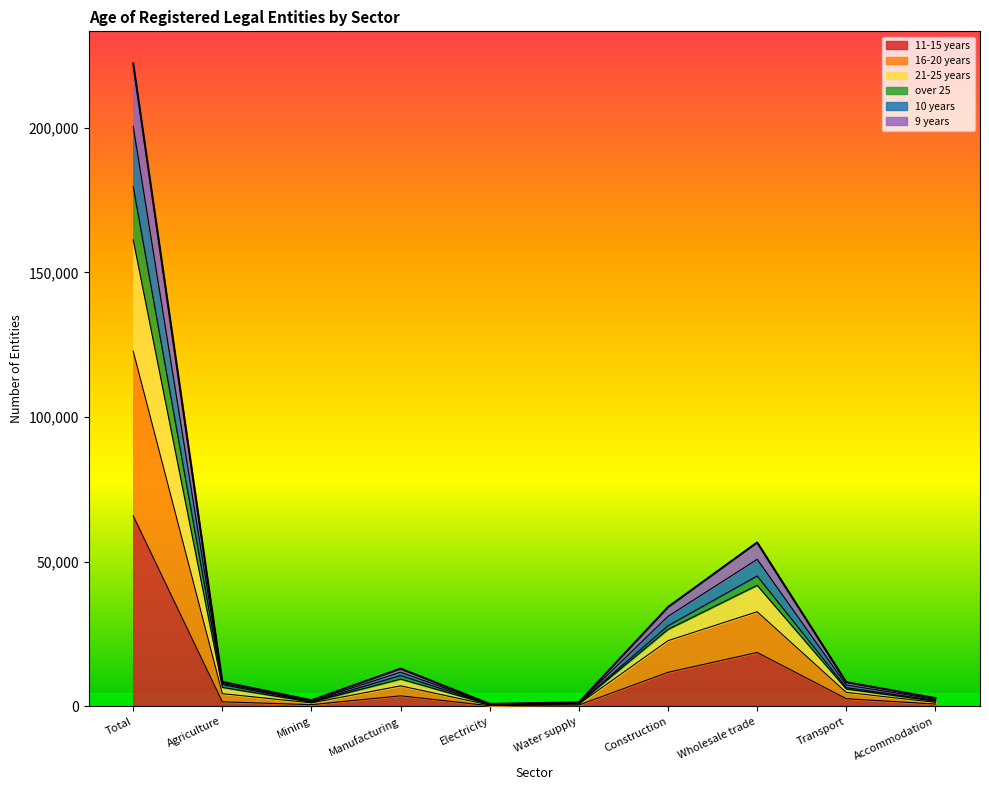

Does the chart have visible grid lines?

No